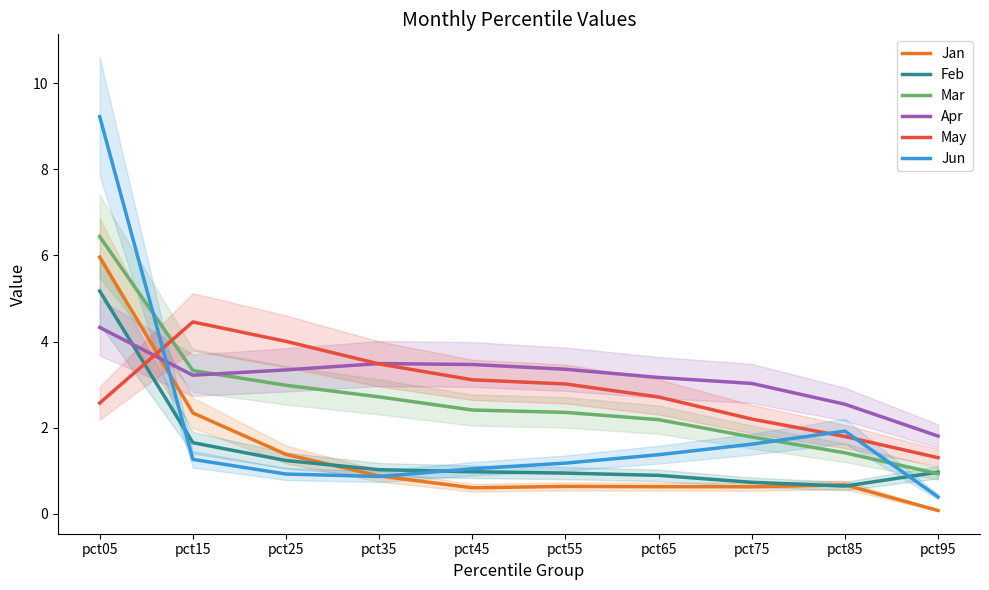

How many interior local peaks does the May series have?

1